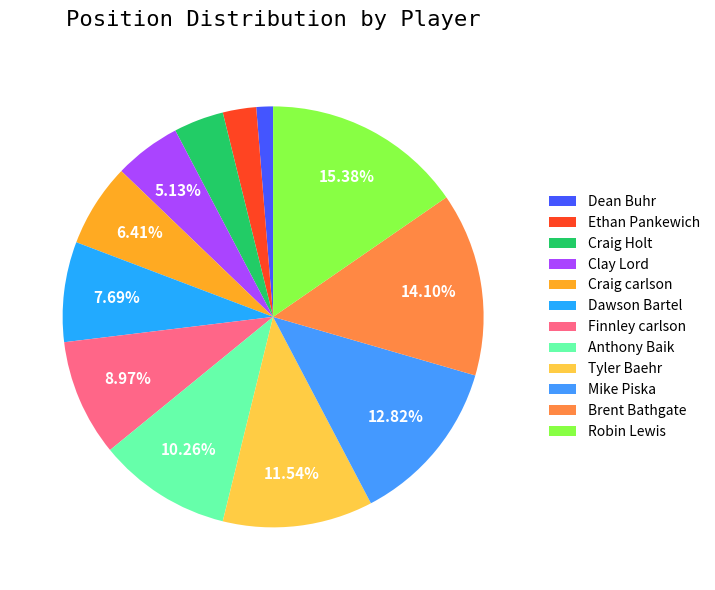

Which category has the smallest portion of the pie?

Dean Buhr